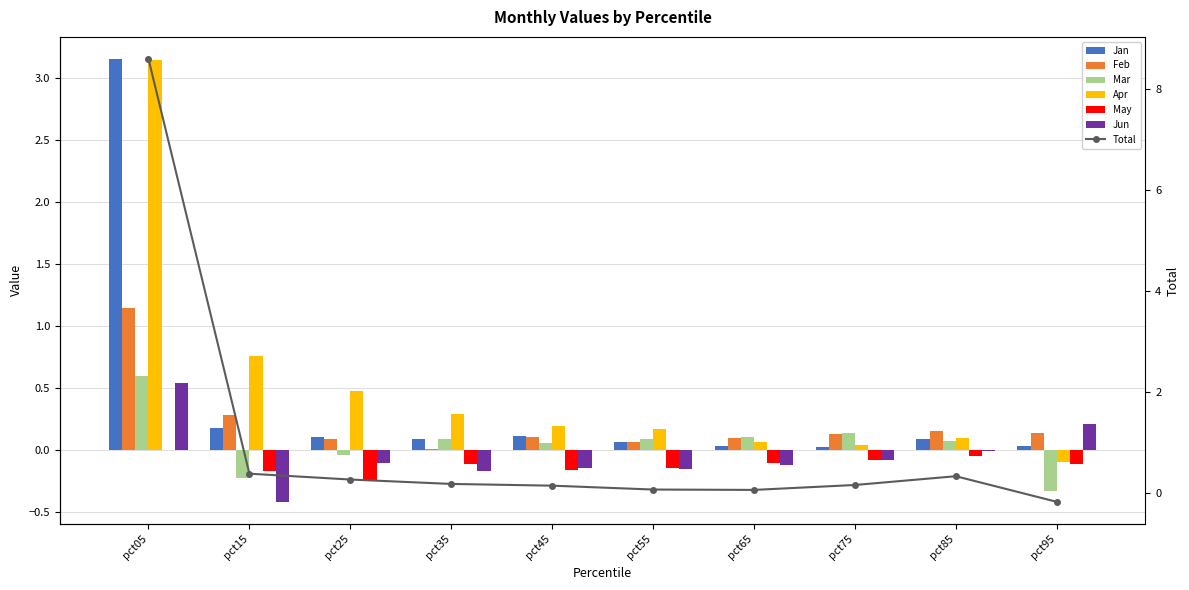

How many groups of bars are there?

10